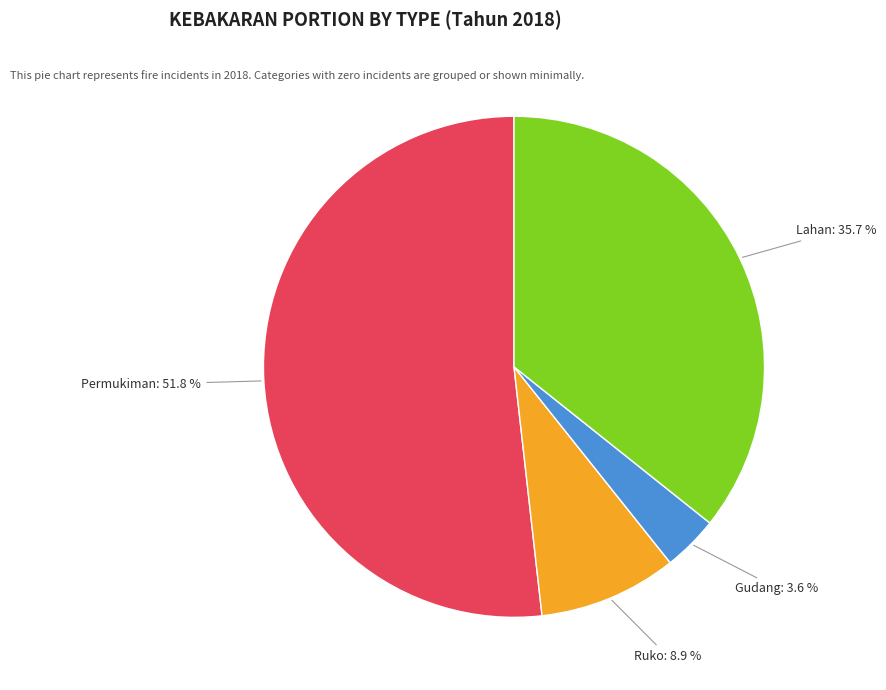

What is the total percentage of Permukiman and Gudang?

55.4%